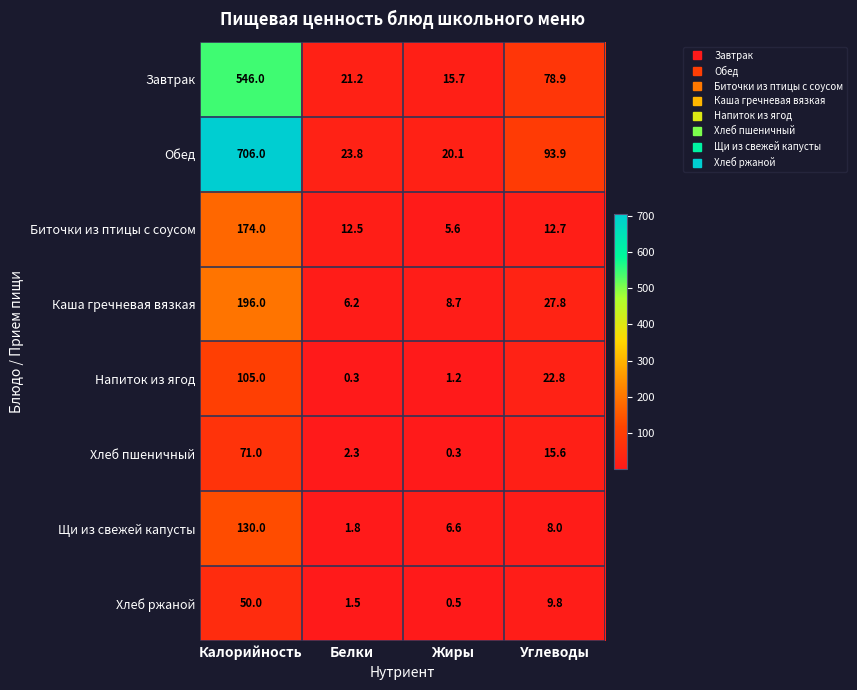

What is the average value of the Напиток из ягод series?

32.3